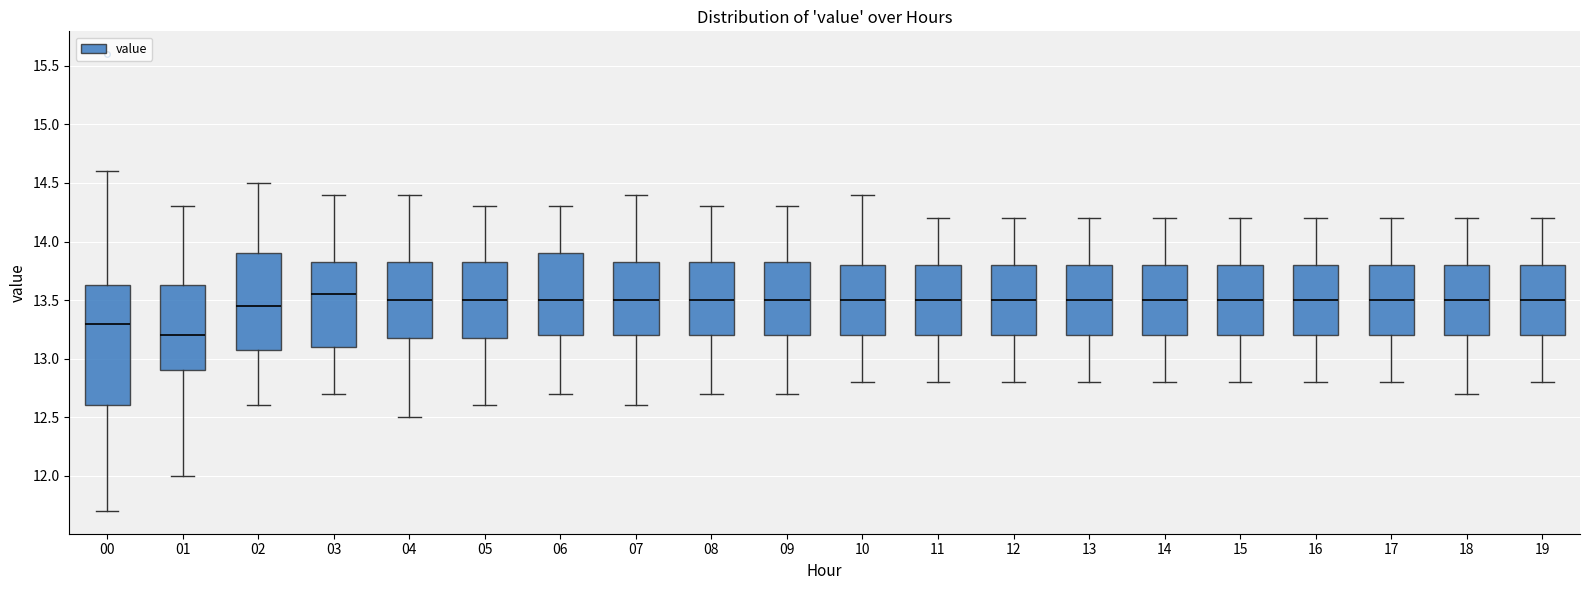

Reading left to right, transcribe this box plot: for each box, give where its median line is, the range the box spans, and where its two whiskers end, as read against the y-axis. The values are not printed on the chart, so give them approximately, as read against the axis.

00: median 13.30, box 12.60 to 13.65, whiskers 11.70 to 14.60
01: median 13.20, box 12.90 to 13.65, whiskers 12.00 to 14.30
02: median 13.45, box 13.10 to 13.90, whiskers 12.60 to 14.50
03: median 13.55, box 13.10 to 13.85, whiskers 12.70 to 14.40
04: median 13.50, box 13.20 to 13.85, whiskers 12.50 to 14.40
05: median 13.50, box 13.20 to 13.85, whiskers 12.60 to 14.30
06: median 13.50, box 13.20 to 13.90, whiskers 12.70 to 14.30
07: median 13.50, box 13.20 to 13.85, whiskers 12.60 to 14.40
08: median 13.50, box 13.20 to 13.85, whiskers 12.70 to 14.30
09: median 13.50, box 13.20 to 13.85, whiskers 12.70 to 14.30
10: median 13.50, box 13.20 to 13.80, whiskers 12.80 to 14.40
11: median 13.50, box 13.20 to 13.80, whiskers 12.80 to 14.20
12: median 13.50, box 13.20 to 13.80, whiskers 12.80 to 14.20
13: median 13.50, box 13.20 to 13.80, whiskers 12.80 to 14.20
14: median 13.50, box 13.20 to 13.80, whiskers 12.80 to 14.20
15: median 13.50, box 13.20 to 13.80, whiskers 12.80 to 14.20
16: median 13.50, box 13.20 to 13.80, whiskers 12.80 to 14.20
17: median 13.50, box 13.20 to 13.80, whiskers 12.80 to 14.20
18: median 13.50, box 13.20 to 13.80, whiskers 12.70 to 14.20
19: median 13.50, box 13.20 to 13.80, whiskers 12.80 to 14.20